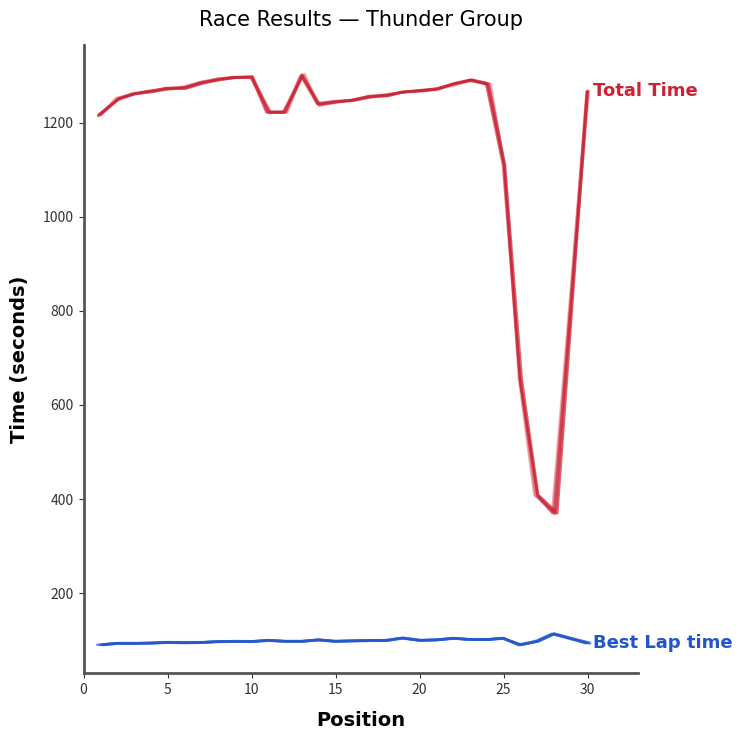

True or false: Total Time and Best Lap time cross at least once.

False